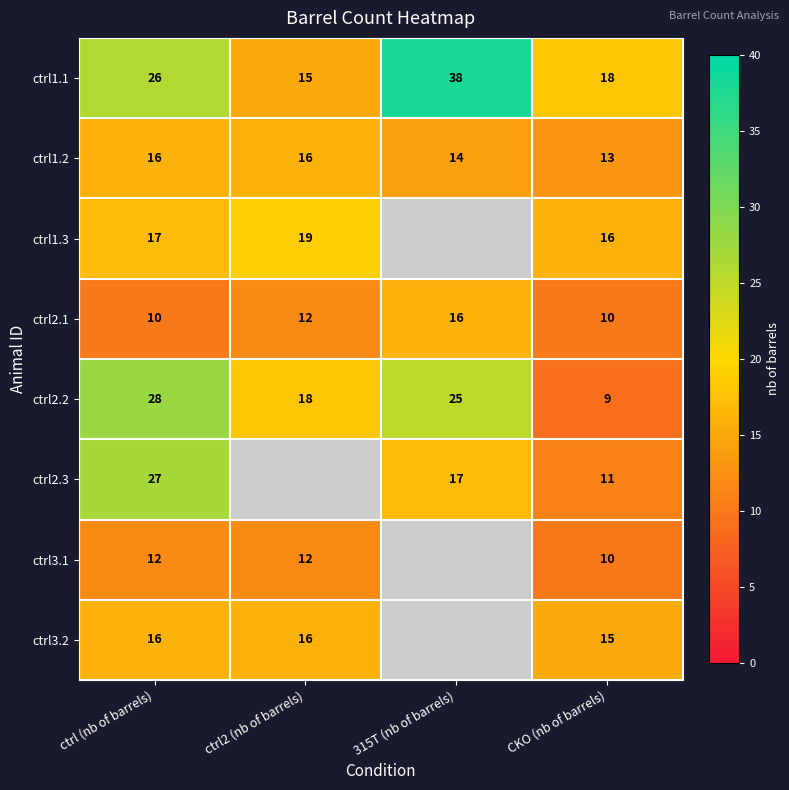

Count the number of data series in this chart.

8